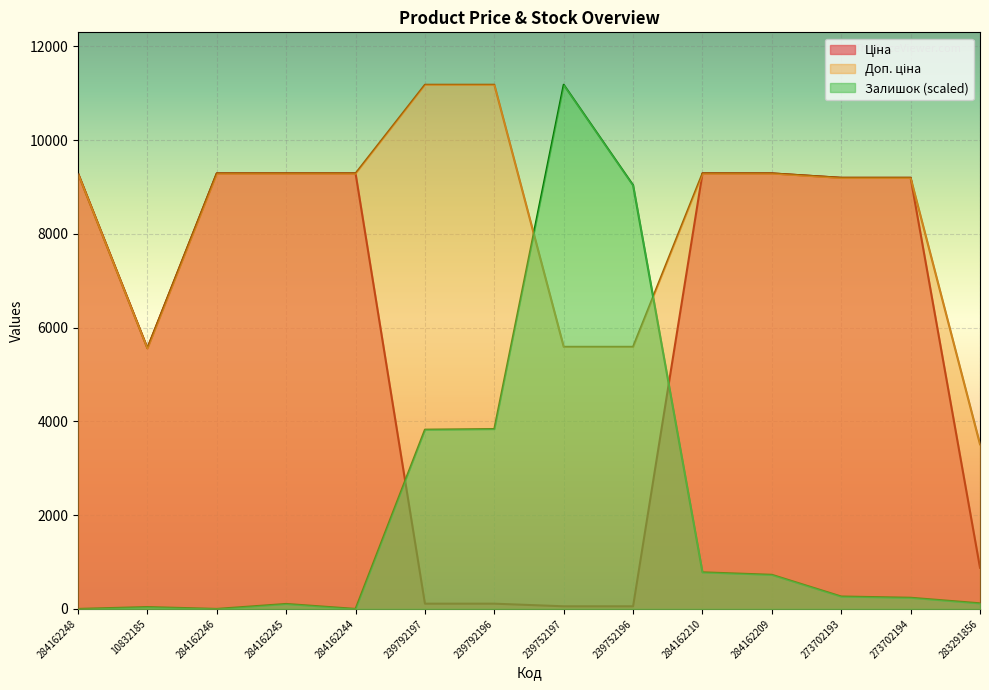

Is it true that Ціна equals 2490.9 at 10832185?

False